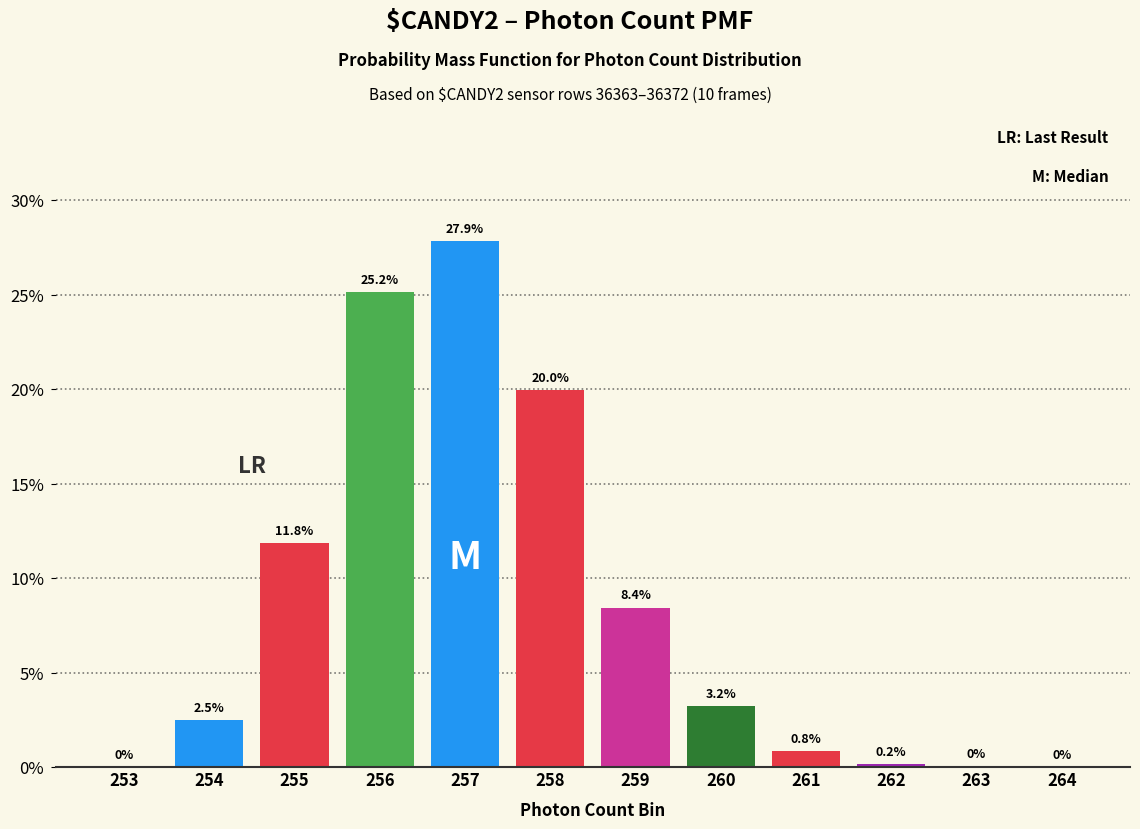

Where does the data first go above 3?

255